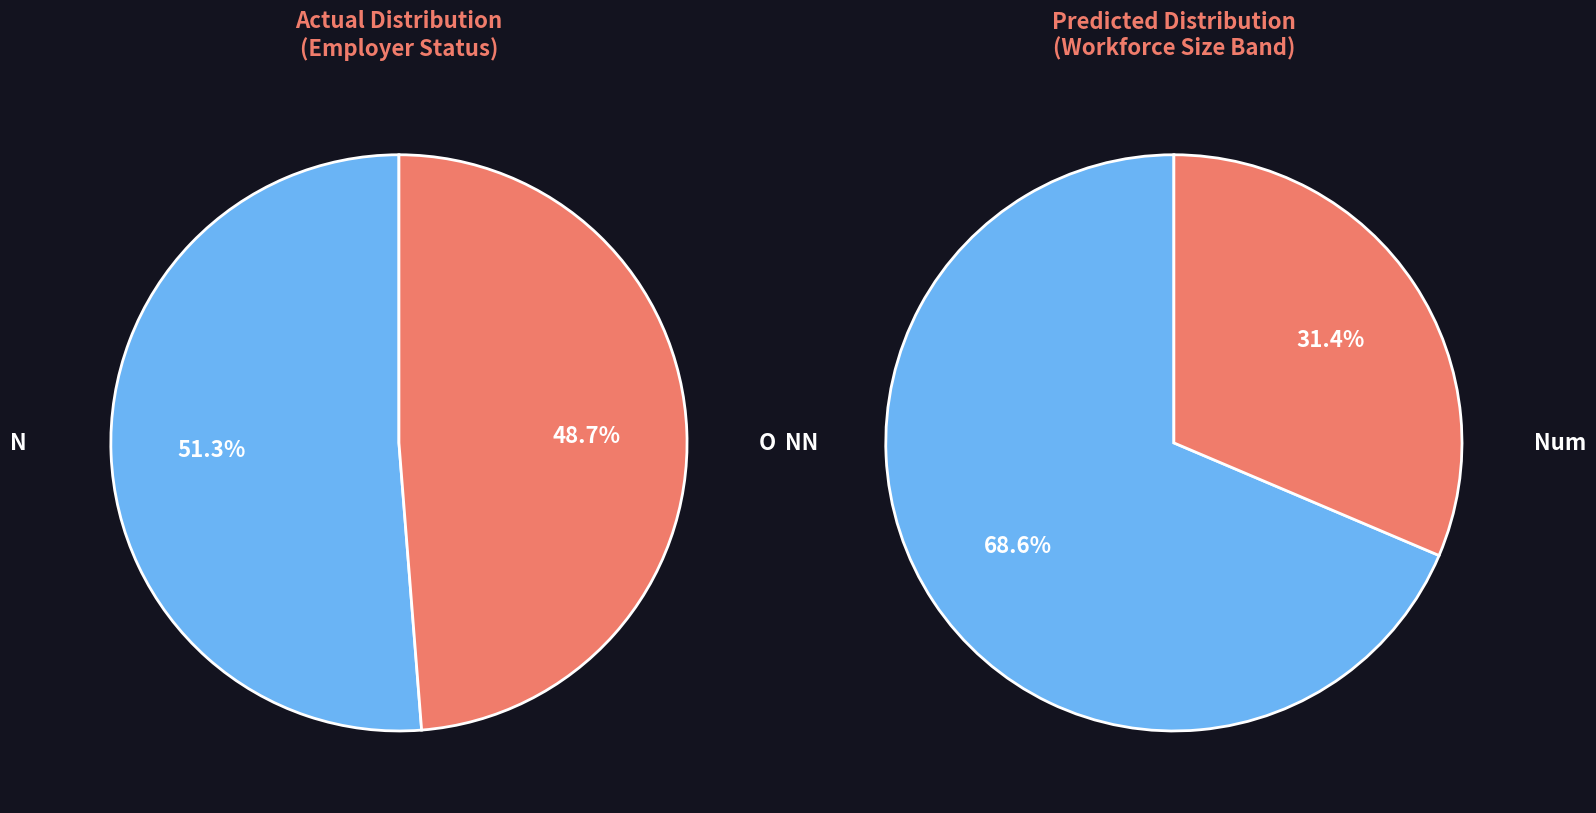

What is the majority slice?

NN